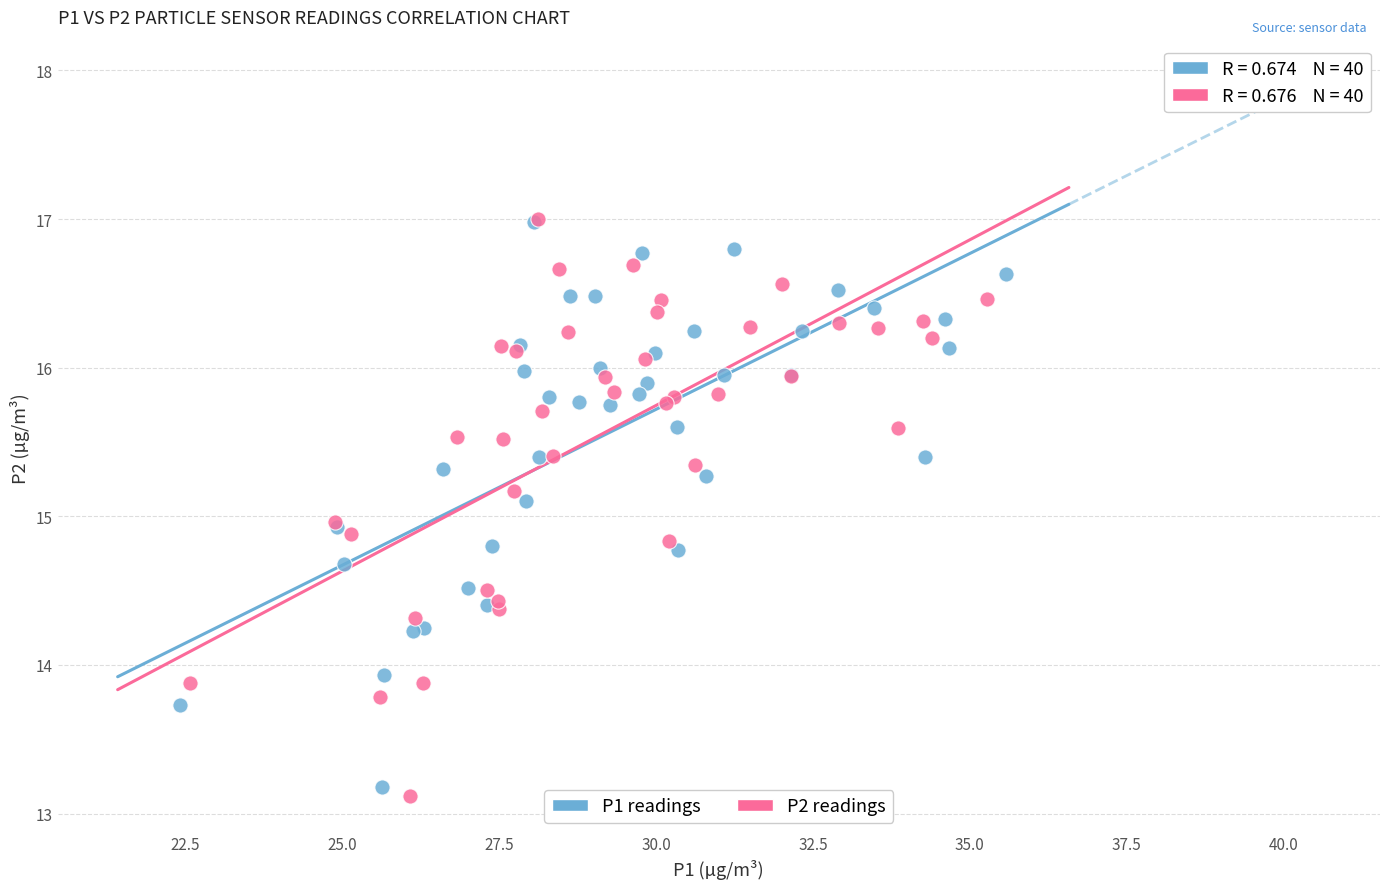

What are all the series names shown in the legend?

P1 readings, P2 readings